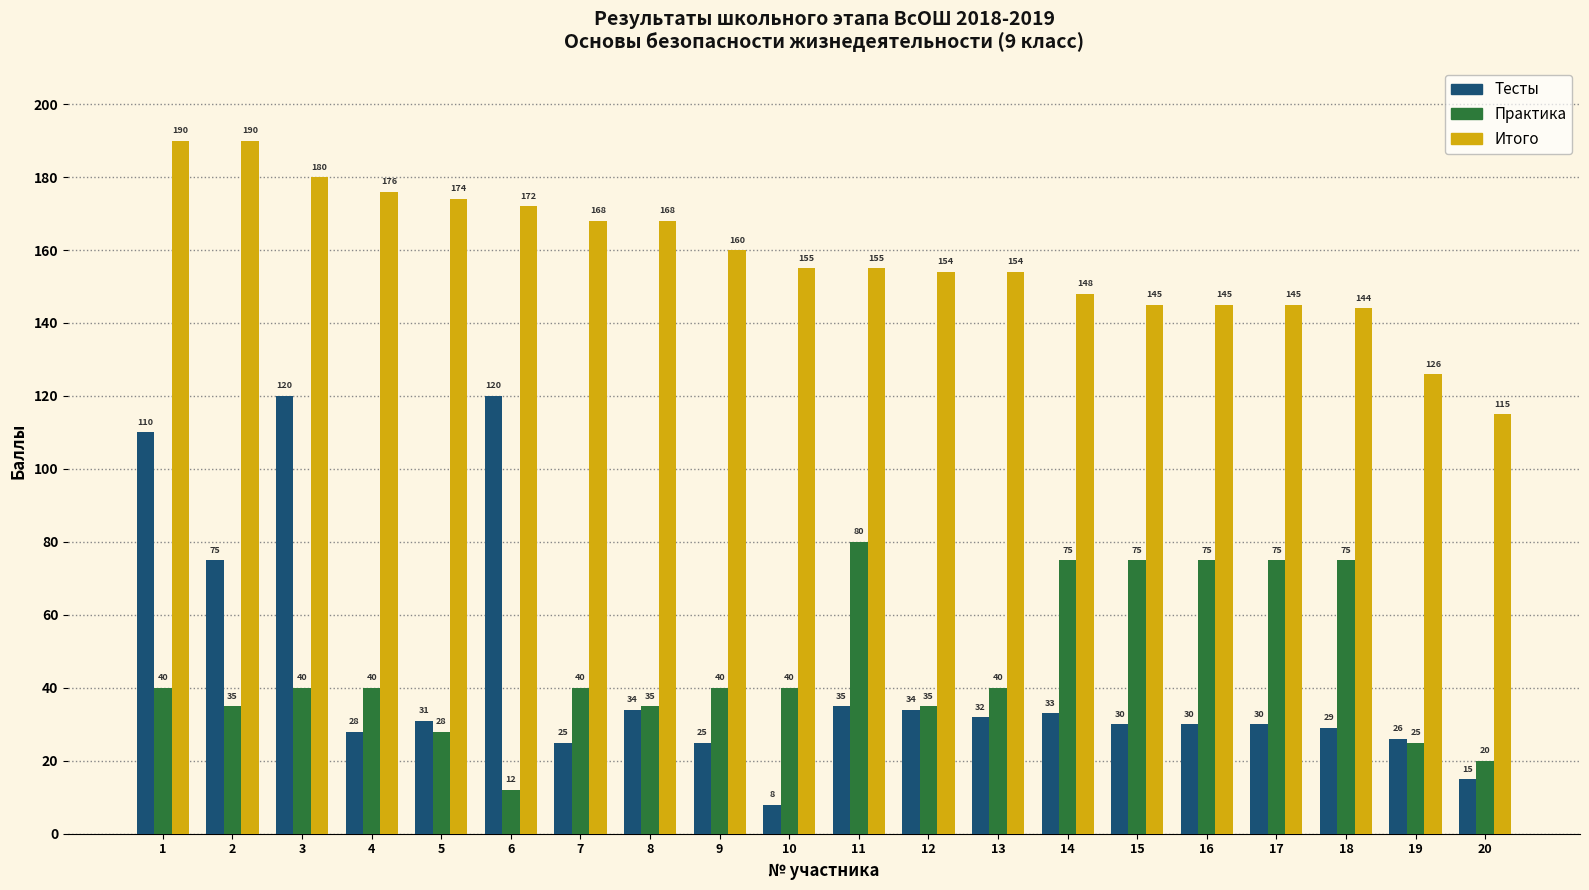

Which series changed the most between 13 and 17?

Практика